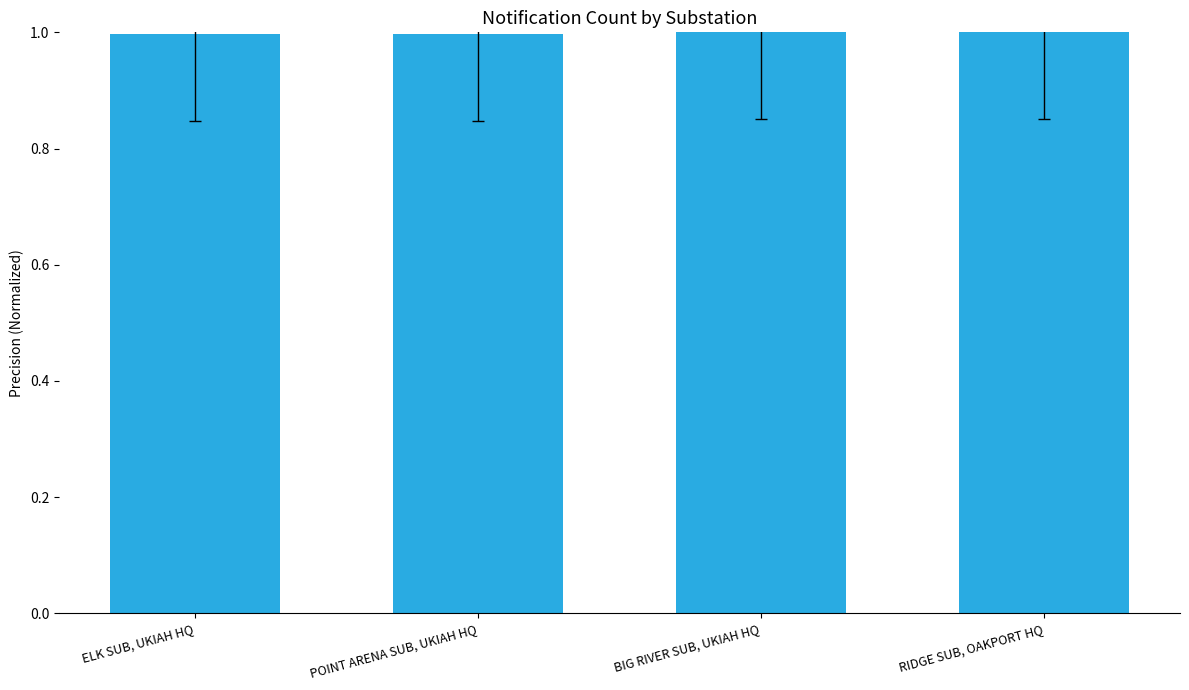

The chart shows a value of 1.0 at BIG RIVER SUB, UKIAH HQ. True or false?

True